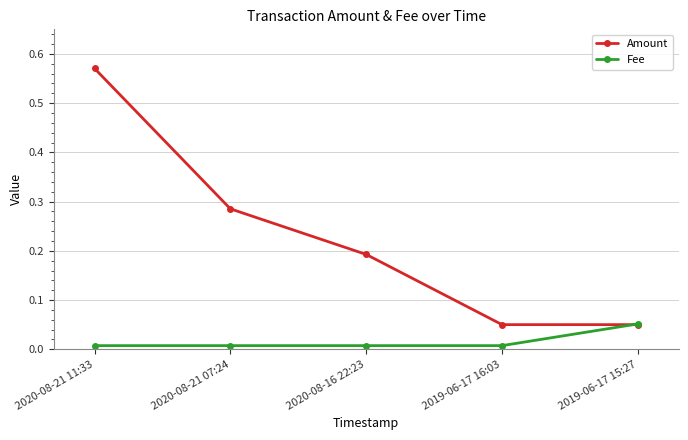

List the series in order of their peak value, highest first.

Amount, Fee